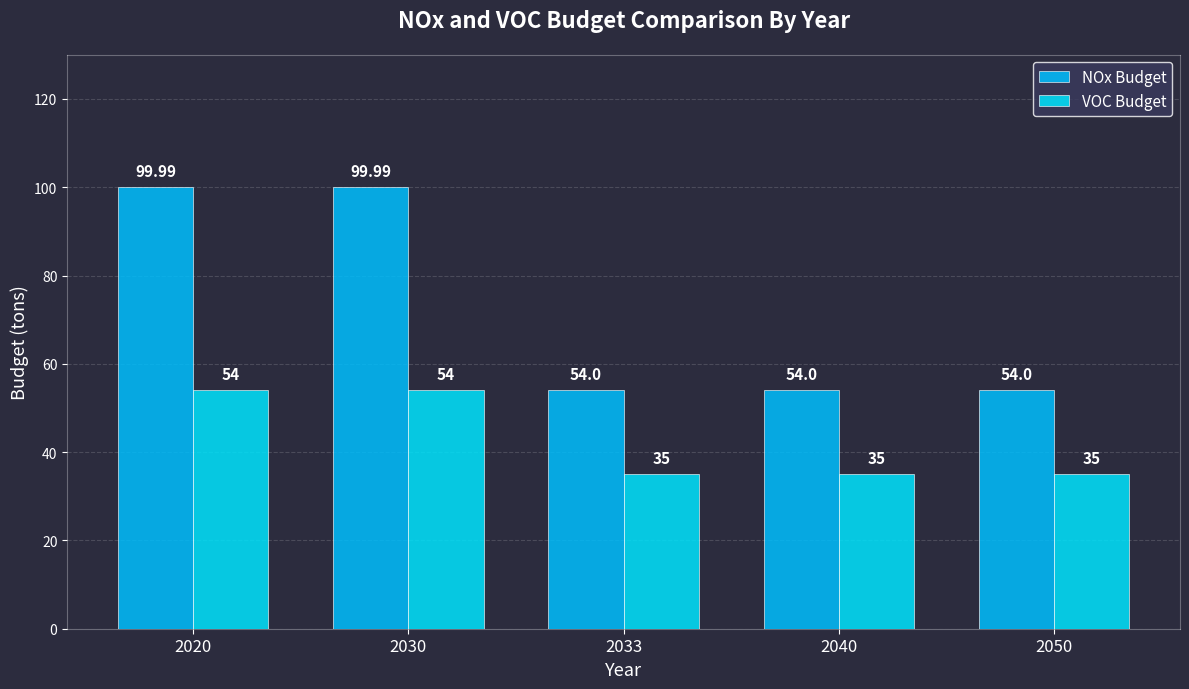

What is the maximum value for VOC Budget?

54.0